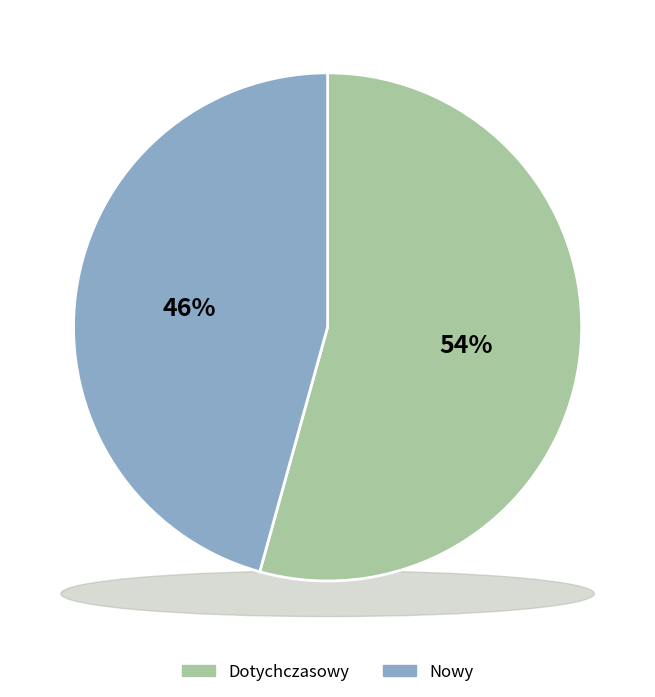

True or false: Nowy accounts for 58% of the total.

False